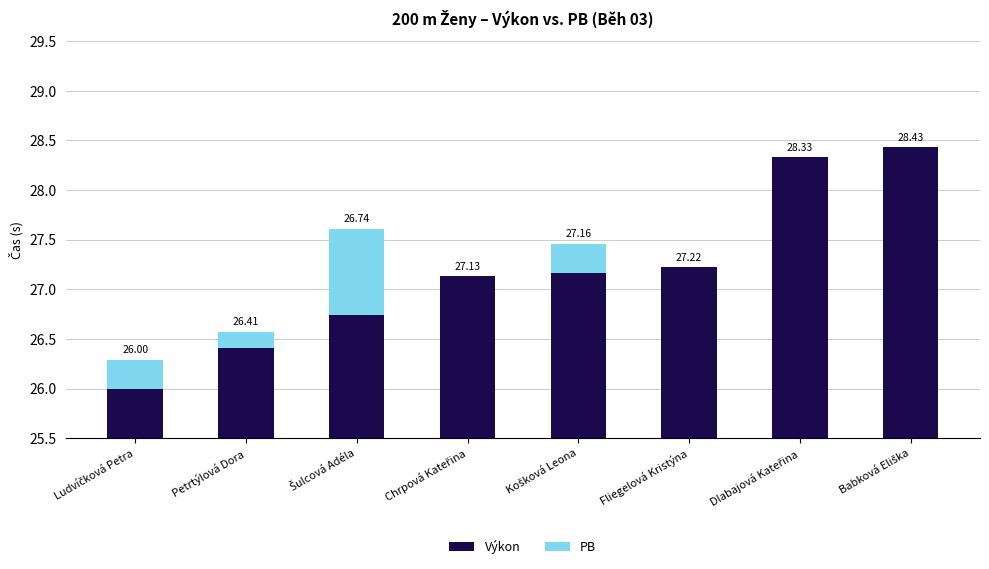

What are all the series names shown in the legend?

Výkon, PB